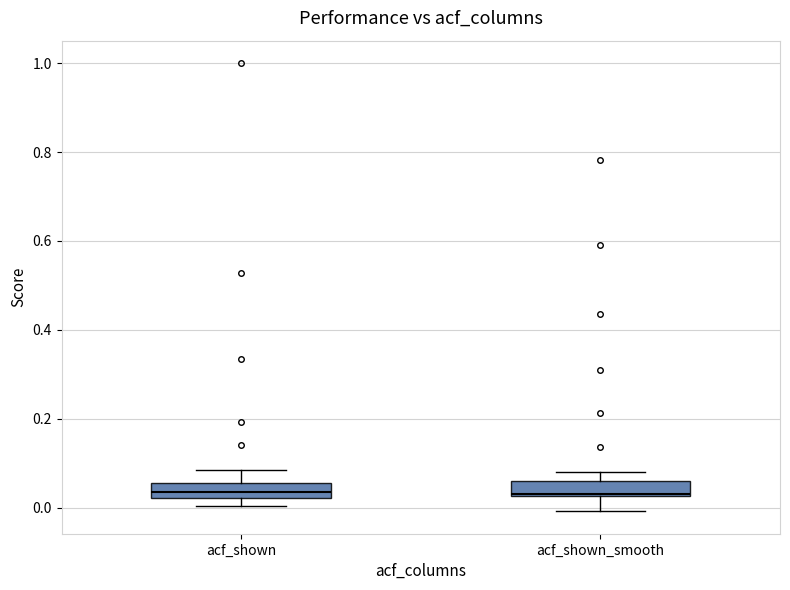

Where does the upper whisker of the box for acf_shown end on the y-axis? The values are not printed on the chart, so give them approximately, as read against the axis.

0.08